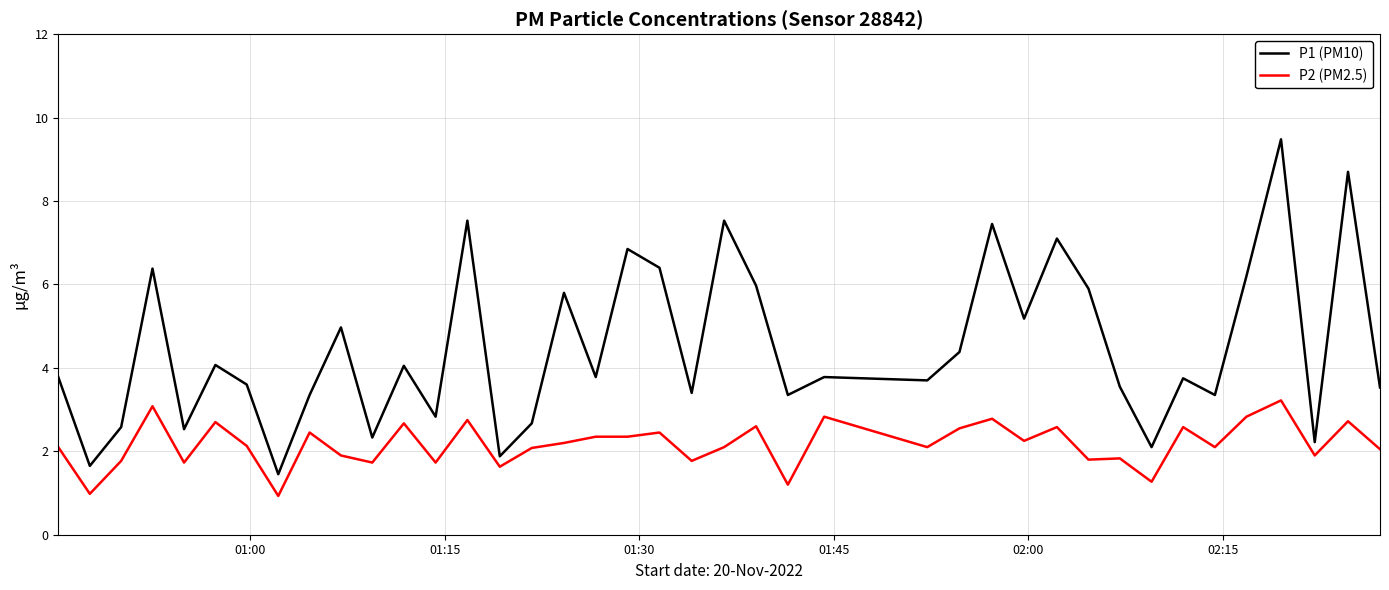

Which series has the largest range (max minus min)?

P1 (PM10)